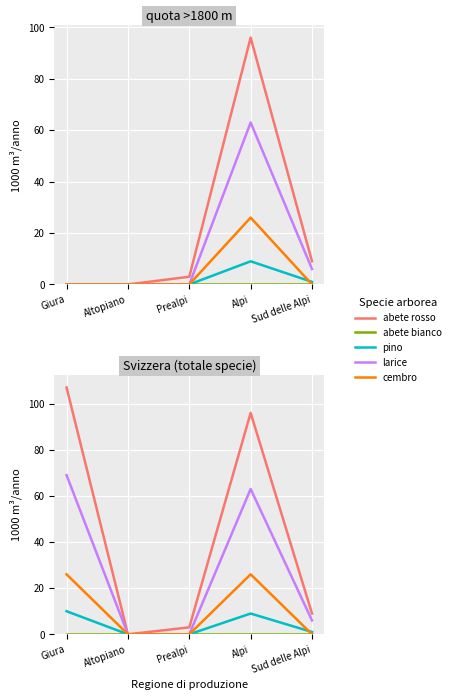

Where is the first local maximum for larice?

Alpi